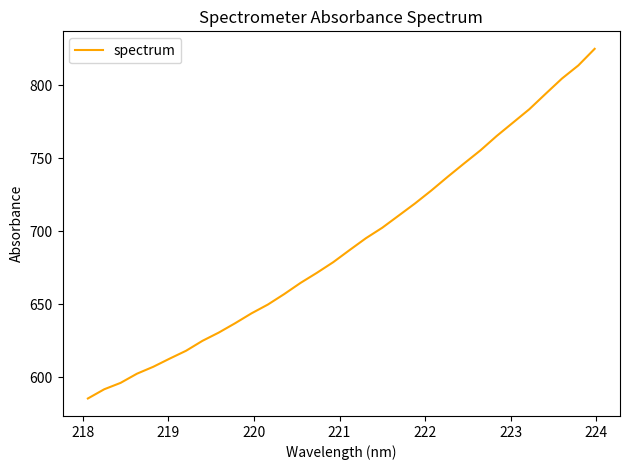

What is the smallest value displayed?

585.5